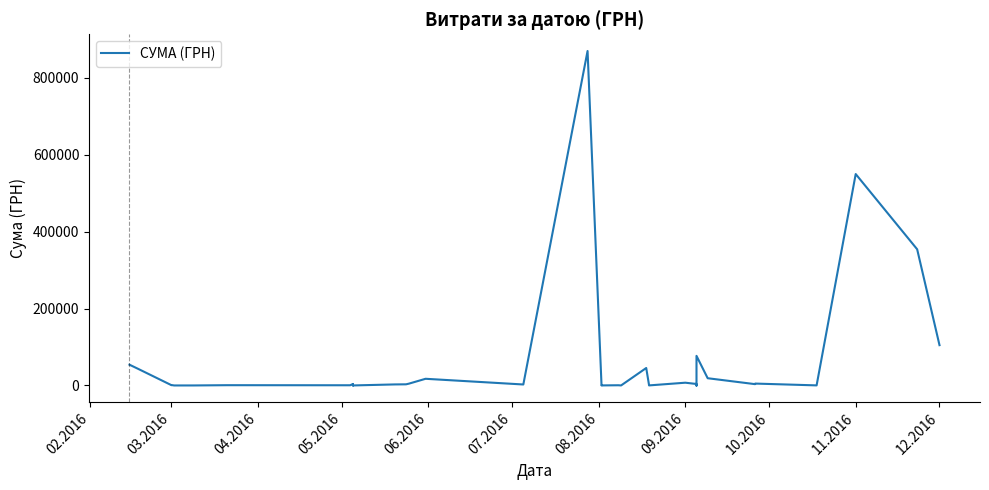

What is the value of the 21st point from the left?

143.5